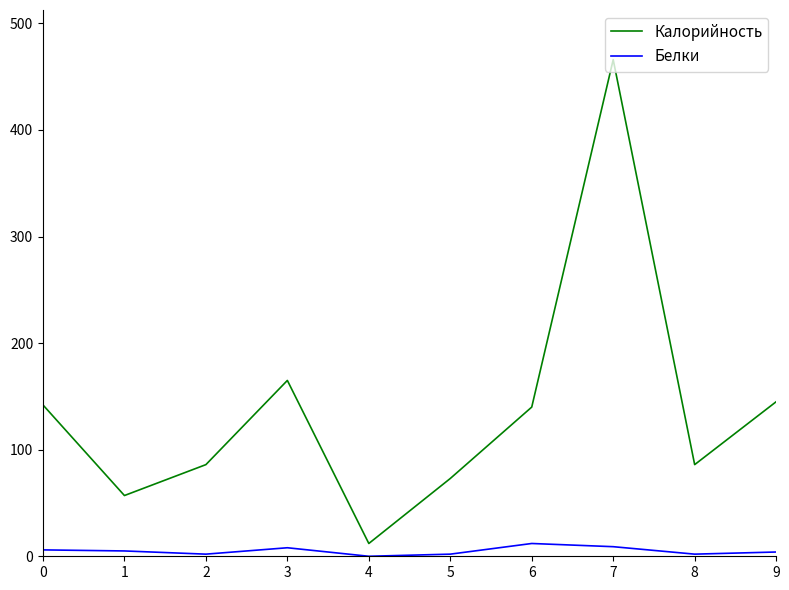

How many series are shown in this chart?

2